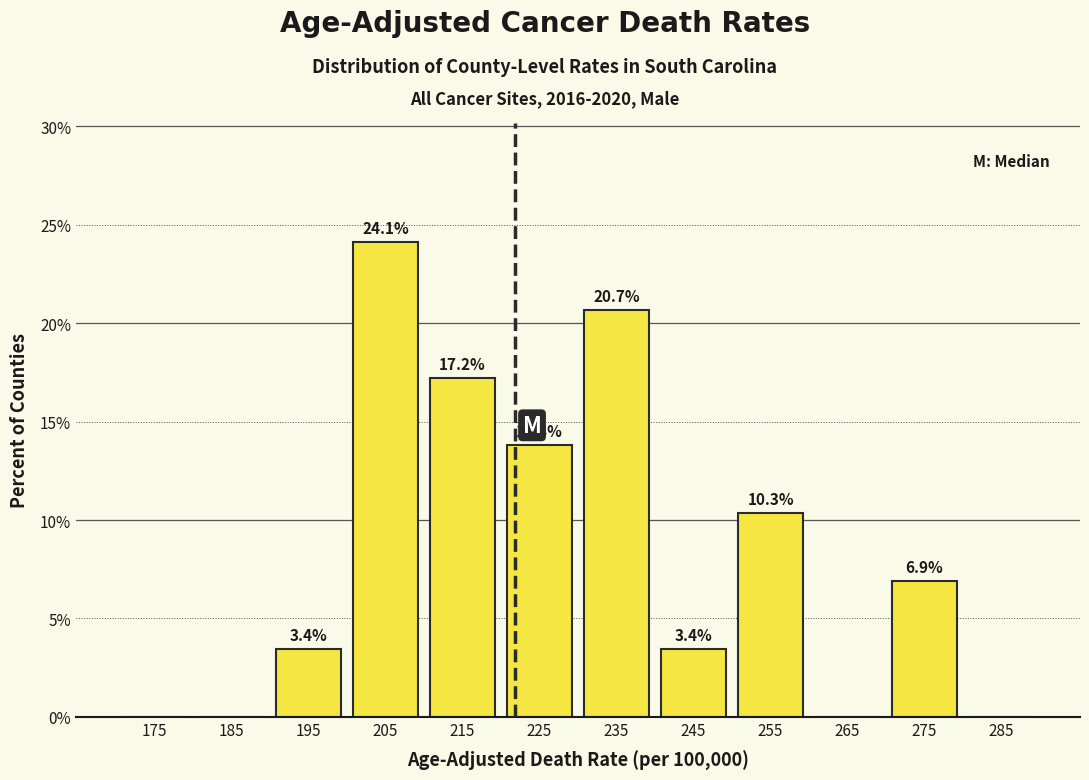

Over which range of the x-axis is the bar tallest?

200 to 210